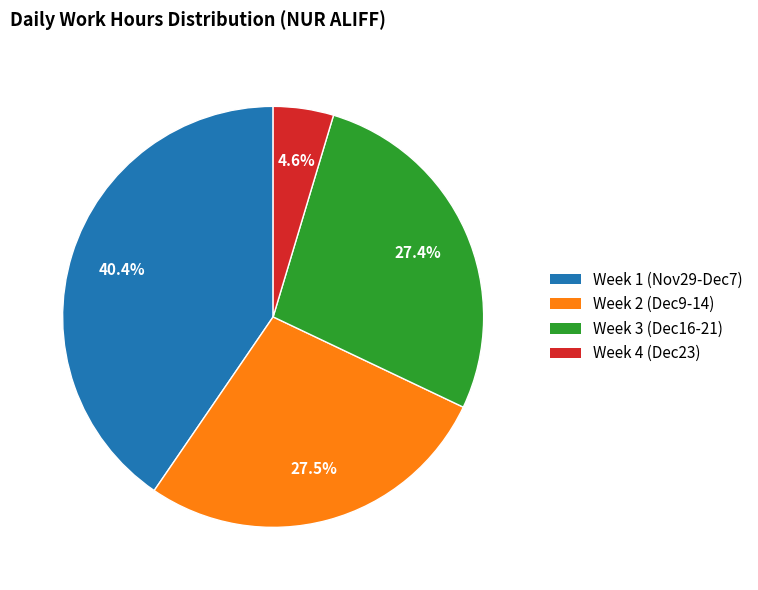

Is there a majority slice in this chart?

No